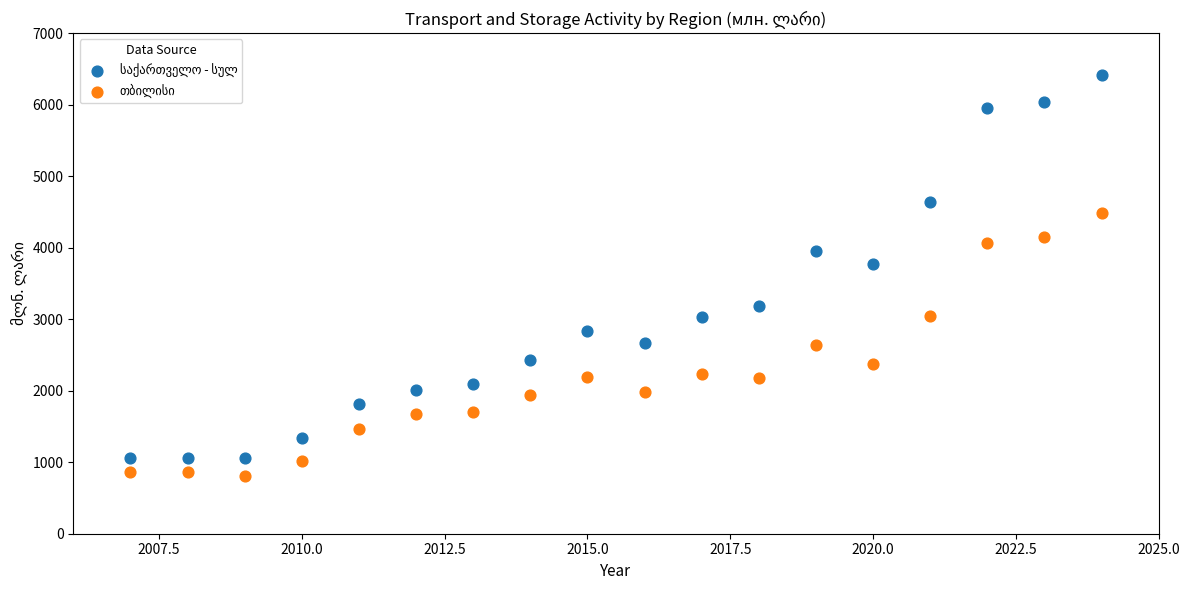

Across all data points, what is the range of Y values (max minus min)?

5600.6